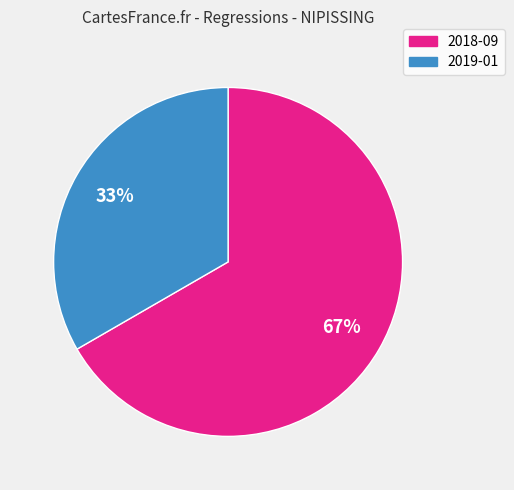

Between 2019-01 and 2018-09, which is larger?

2018-09